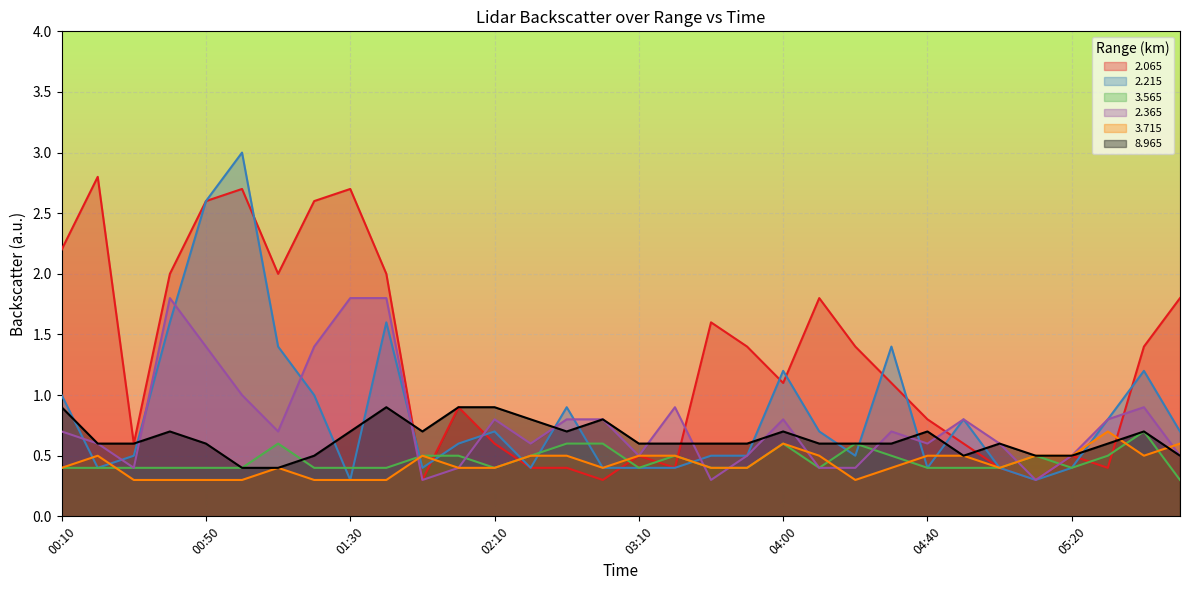

At which category is the sum across all series the highest?

00:50